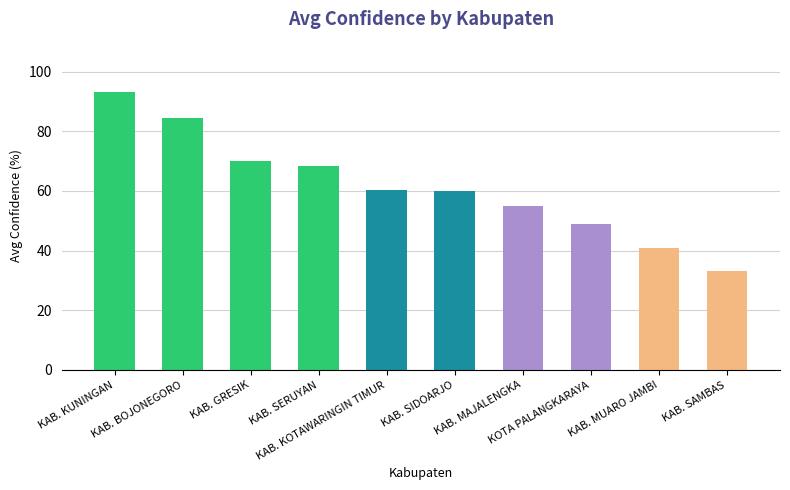

What is the value of the 7th bar from the left?

55.0